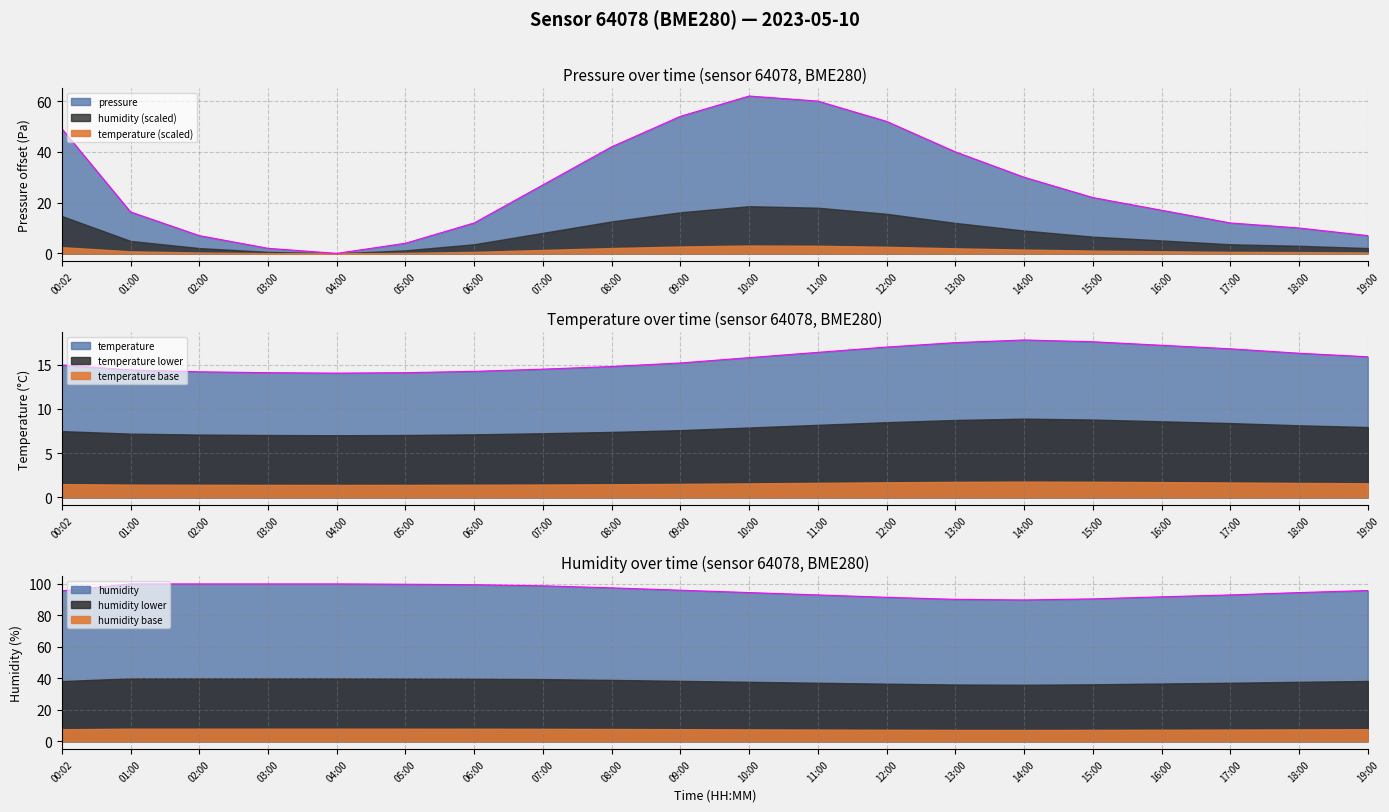

What is the sum of the temperature values at 16:00 and 15:00?

34.8